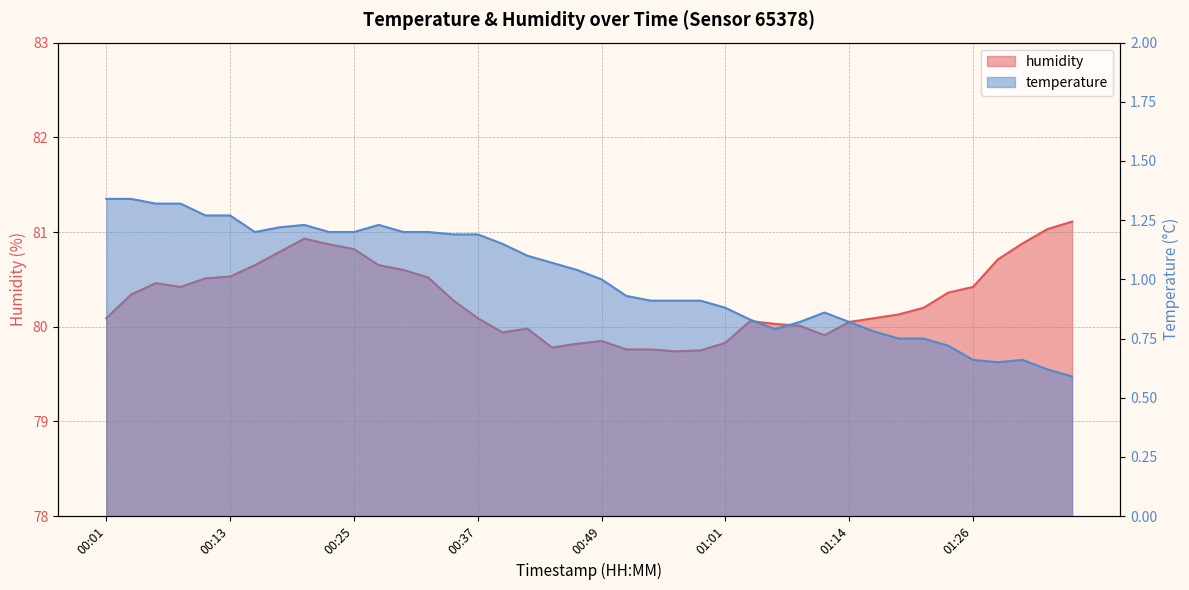

Rank the categories by value from highest to lowest.

01:36, 01:33, 00:20, 01:31, 00:22, 00:25, 00:18, 01:28, 00:15, 00:27, 00:30, 00:13, 00:32, 00:10, 00:05, 00:08, 01:26, 01:23, 00:03, 00:35, 01:21, 01:19, 00:01, 00:37, 01:16, 01:04, 01:14, 01:06, 01:09, 00:42, 00:39, 01:11, 00:49, 01:01, 00:47, 00:44, 00:52, 00:54, 00:59, 00:56